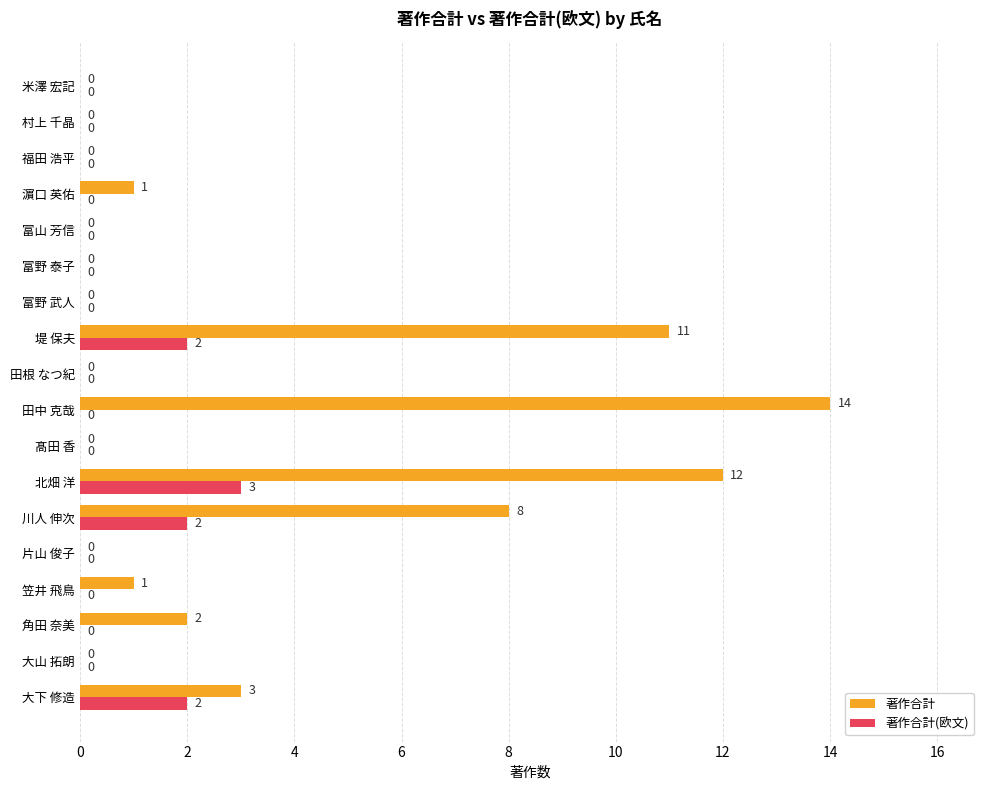

The value of 著作合計 at 角田 奈美 is 3. True or false?

False